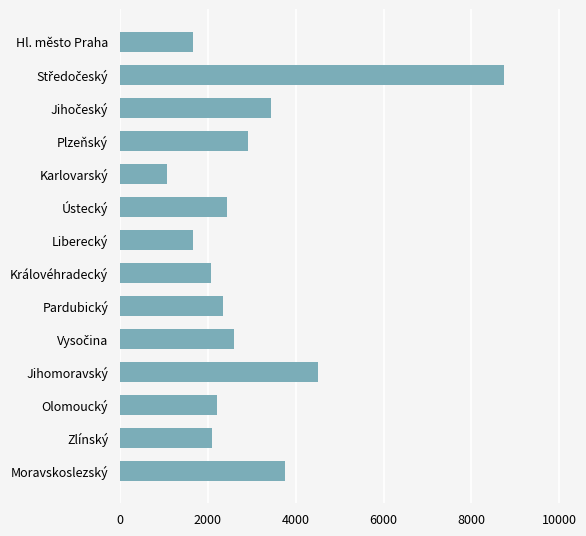

What is the minimum value shown in the chart?

1062